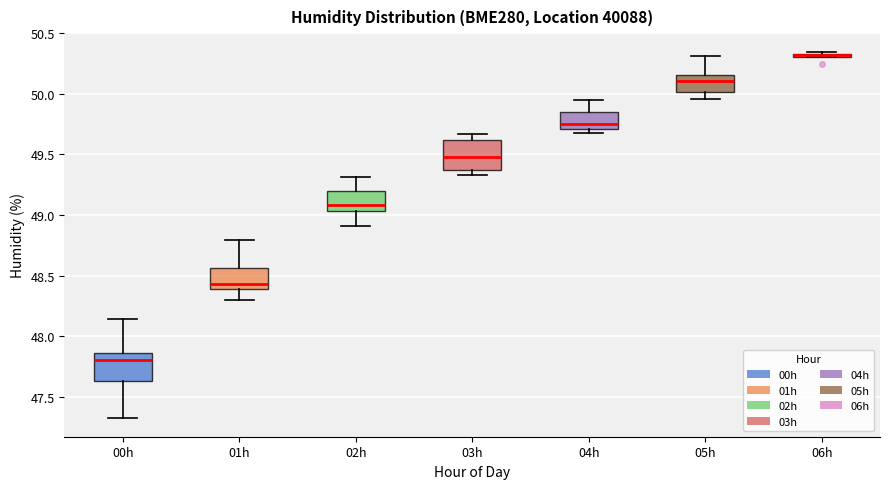

Where does the upper whisker of the box for 04h end on the y-axis? The values are not printed on the chart, so give them approximately, as read against the axis.

49.95